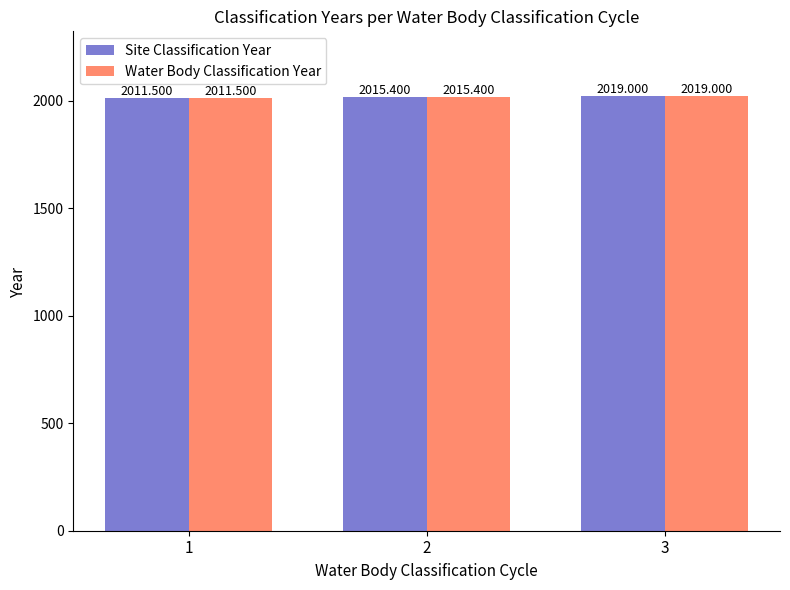

Is the value of Site Classification Year at 2 greater than the value of Water Body Classification Year at 1?

Yes